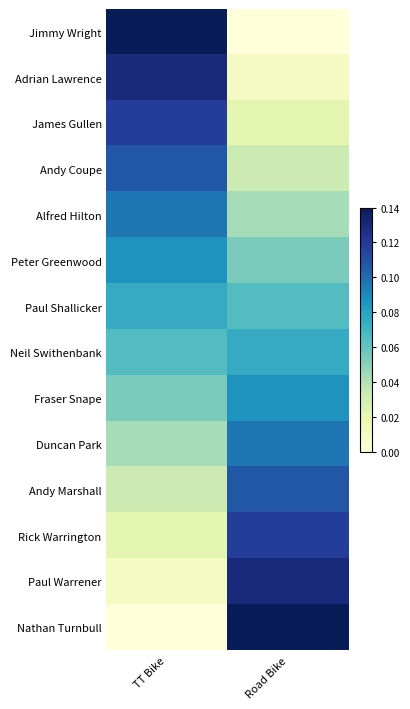

Reading left to right, extract all data points from this chart.

Jimmy Wright: TT Bike=0.1	Road Bike=0.0
Adrian Lawrence: TT Bike=0.1	Road Bike=0.0
James Gullen: TT Bike=0.1	Road Bike=0.0
Andy Coupe: TT Bike=0.1	Road Bike=0.0
Alfred Hilton: TT Bike=0.1	Road Bike=0.0
Peter Greenwood: TT Bike=0.1	Road Bike=0.1
Paul Shallicker: TT Bike=0.1	Road Bike=0.1
Neil Swithenbank: TT Bike=0.1	Road Bike=0.1
Fraser Snape: TT Bike=0.1	Road Bike=0.1
Duncan Park: TT Bike=0.0	Road Bike=0.1
Andy Marshall: TT Bike=0.0	Road Bike=0.1
Rick Warrington: TT Bike=0.0	Road Bike=0.1
Paul Warrener: TT Bike=0.0	Road Bike=0.1
Nathan Turnbull: TT Bike=0.0	Road Bike=0.1